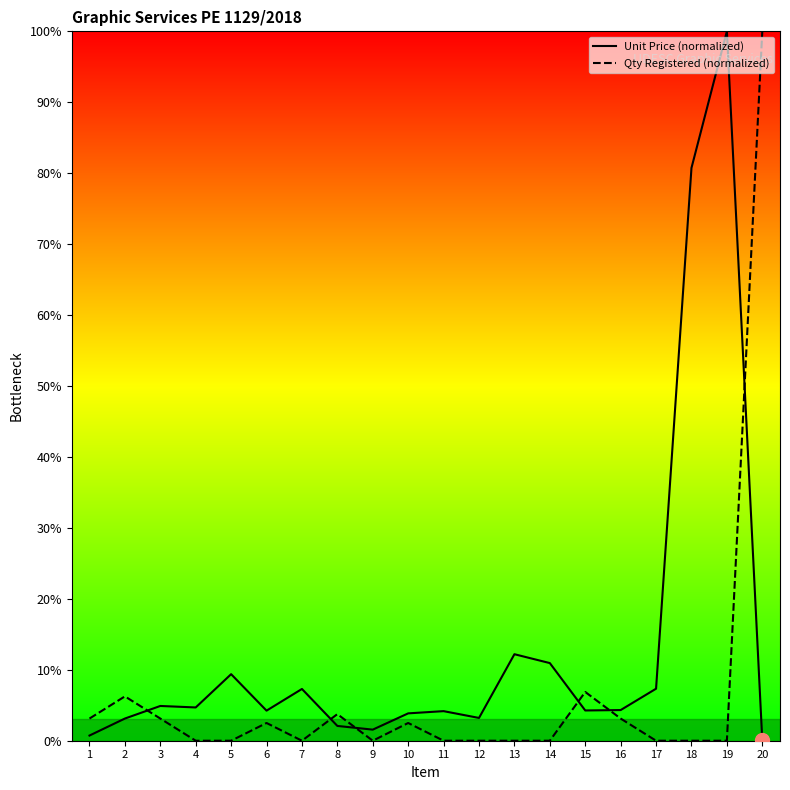

Reading left to right, what are all the values shown in this chart?

Unit Price (normalized): 0.7	3.1	4.9	4.7	9.4	4.2	7.3	2.1	1.6	3.9	4.2	3.2	12.2	10.9	4.3	4.3	7.3	80.7	100.0	0.0
Qty Registered (normalized): 3.1	6.2	3.1	0.0	0.0	2.5	0.0	3.8	0.0	2.5	0.0	0.0	0.0	0.0	6.9	3.1	0.0	0.0	0.0	100.0